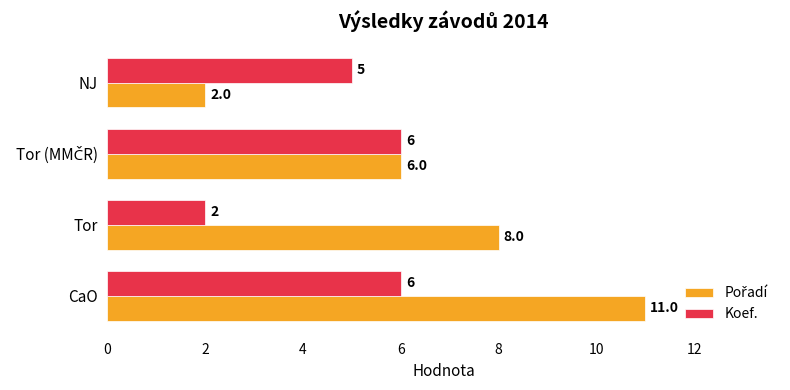

What is the spread (max minus min) of values at Tor?

6